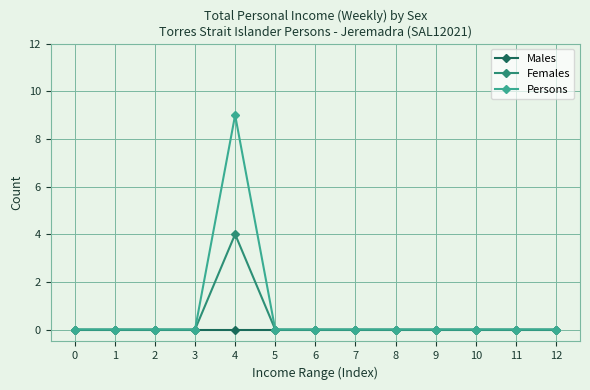

Rank the series by their average value, from lowest to highest.

Males, Females, Persons